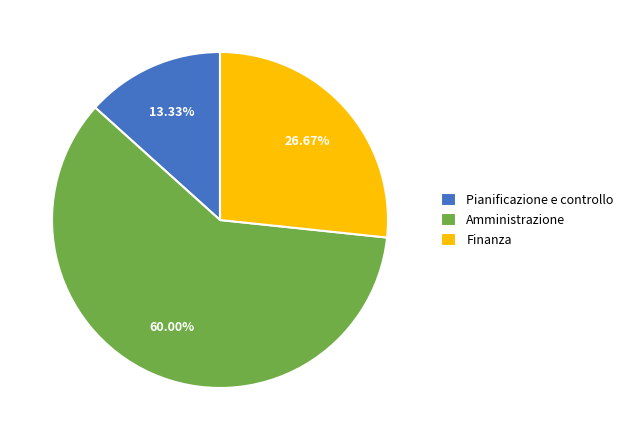

To the nearest percent, what is the difference between the largest and smallest slice percentages?

47%